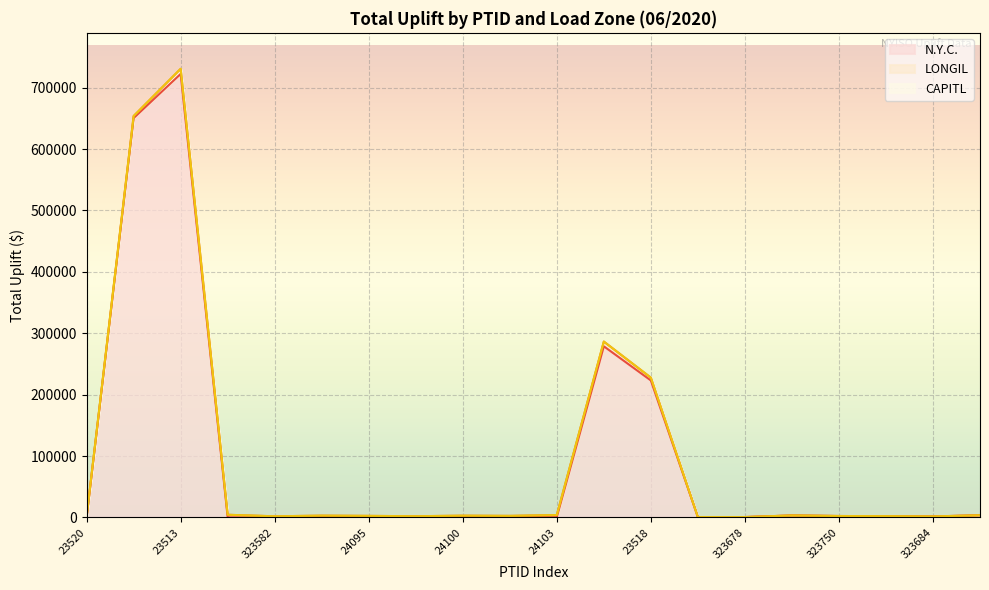

Which category has the lowest value across all series?

323677